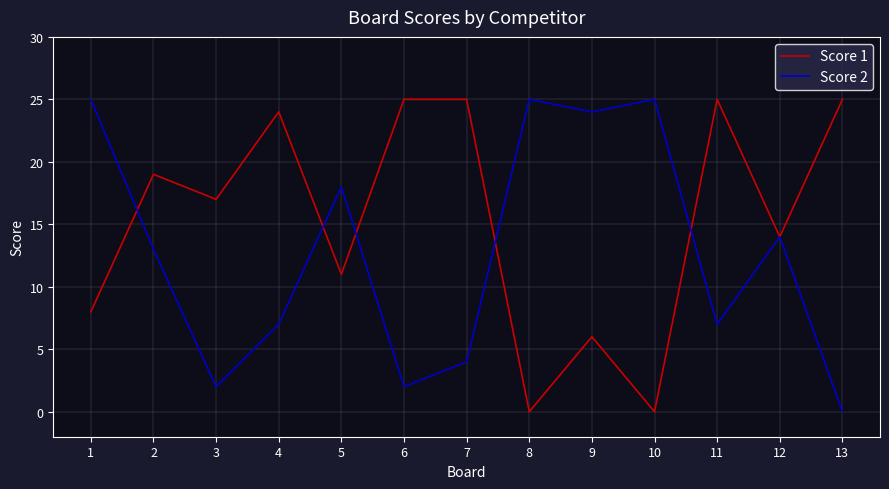

Between 3 and 10, which series saw the biggest shift?

Score 2